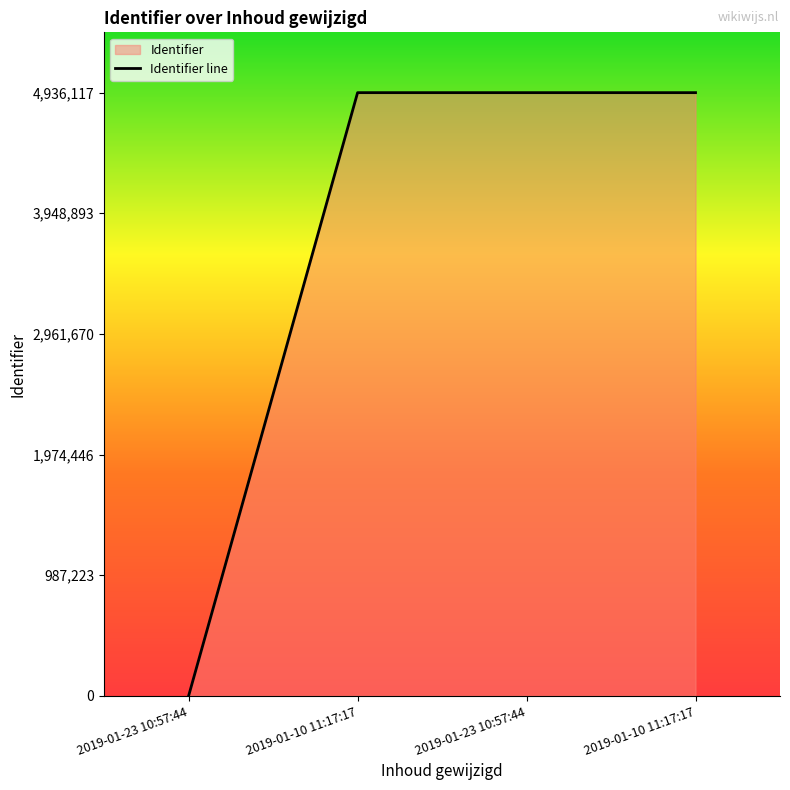

What is the approximate value at 2019-01-10 11:17:17?

4936117